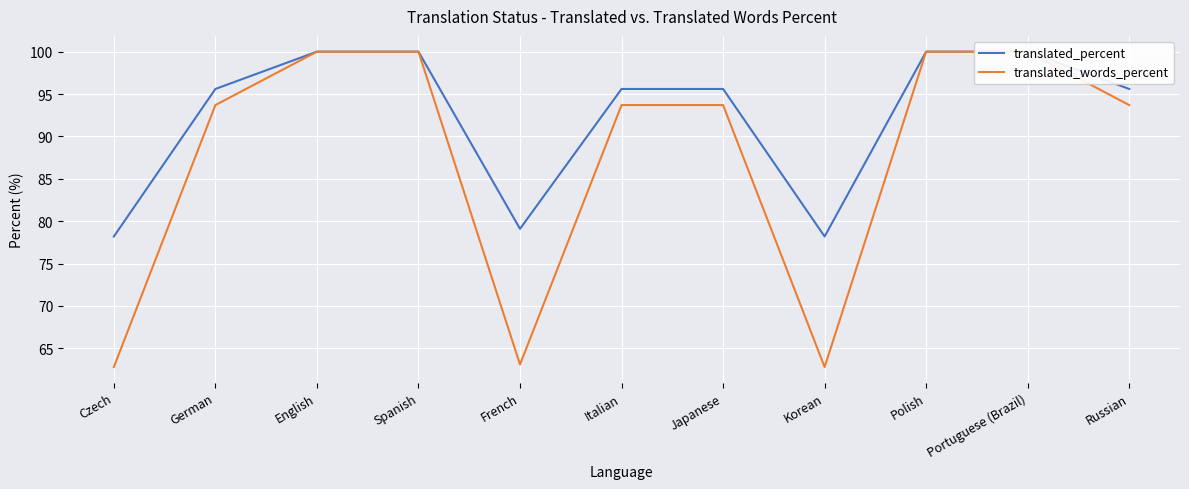

What is the label of the 3rd point from the right?

Polish